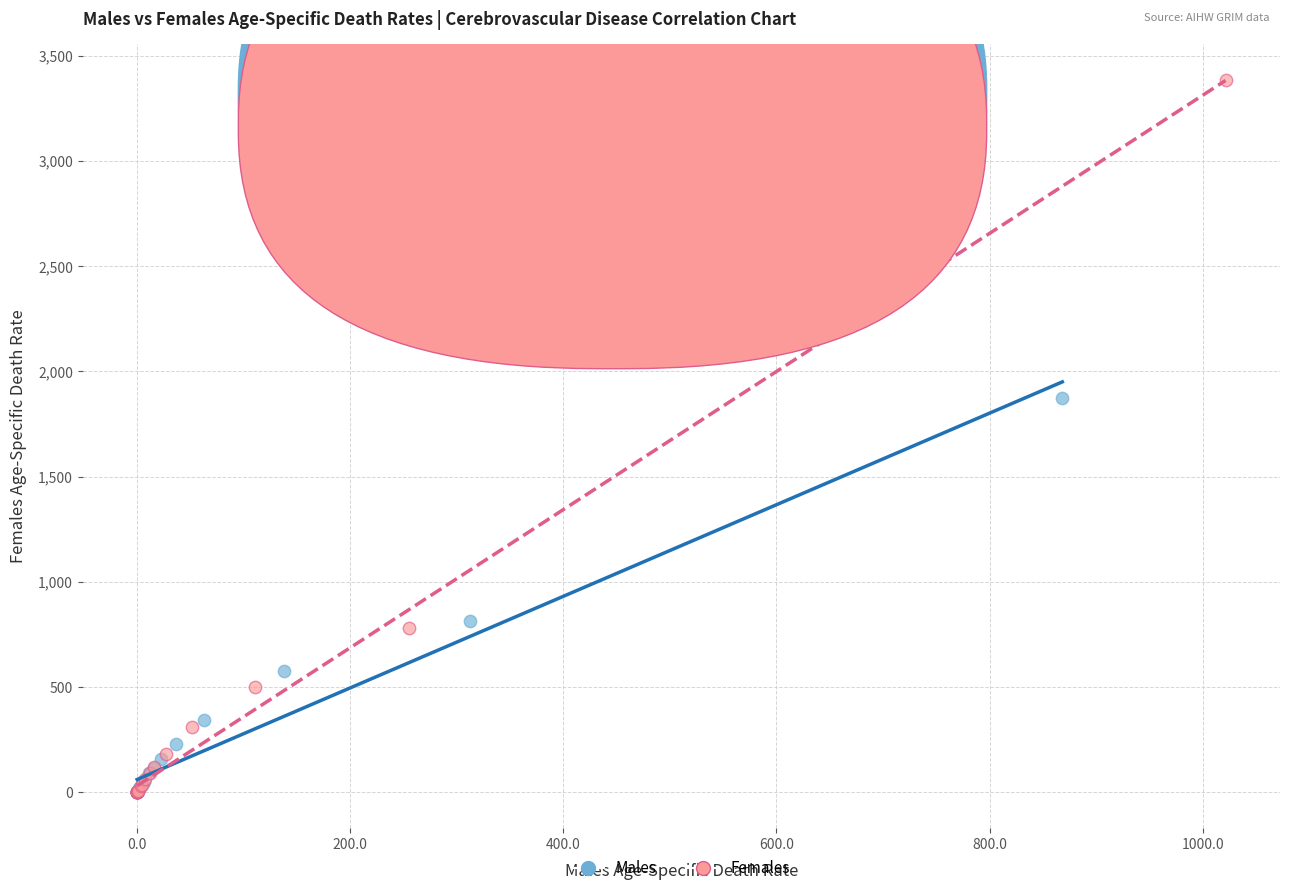

Which series contains the highest Y value?

Females